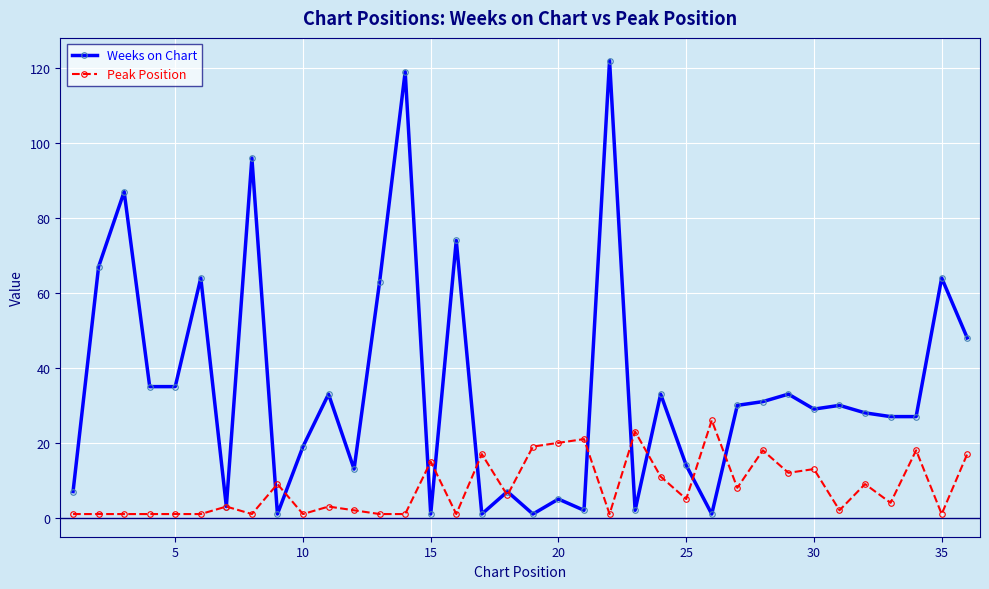

Which series has the largest total across all categories?

Weeks on Chart